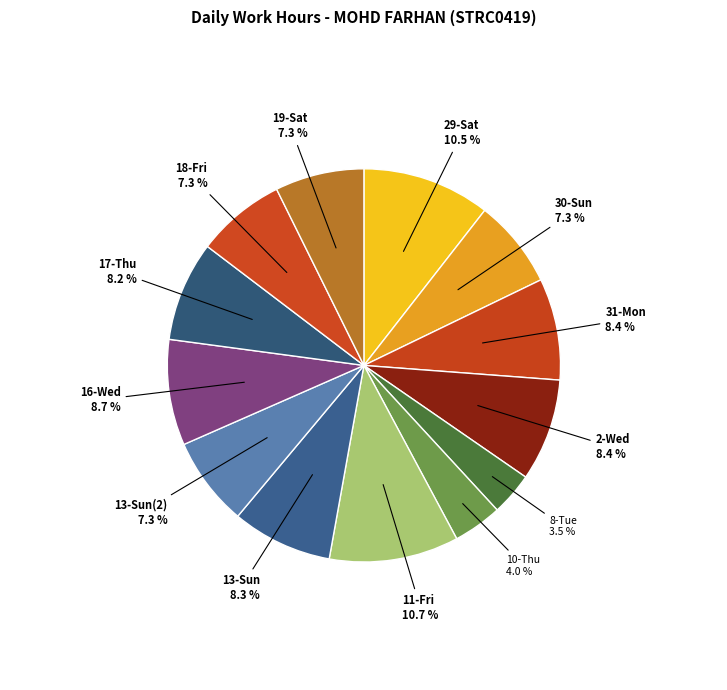

To the nearest percent, what is the average slice percentage?

8%